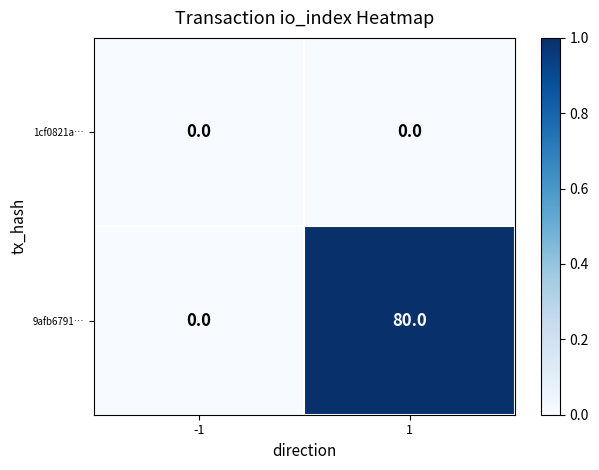

Count the number of categories in the chart.

2